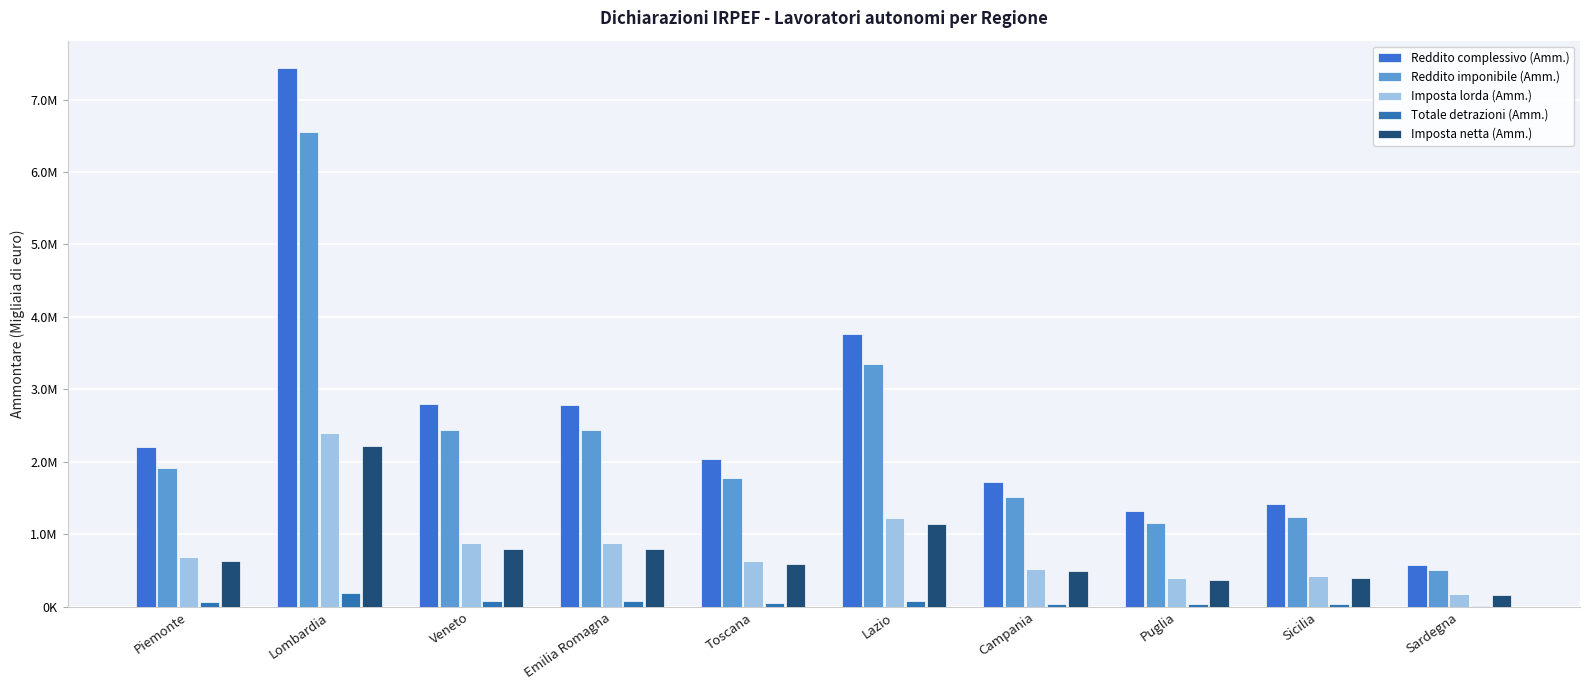

What is the sum of the Imposta lorda (Amm.) values at Puglia and Campania?

933685